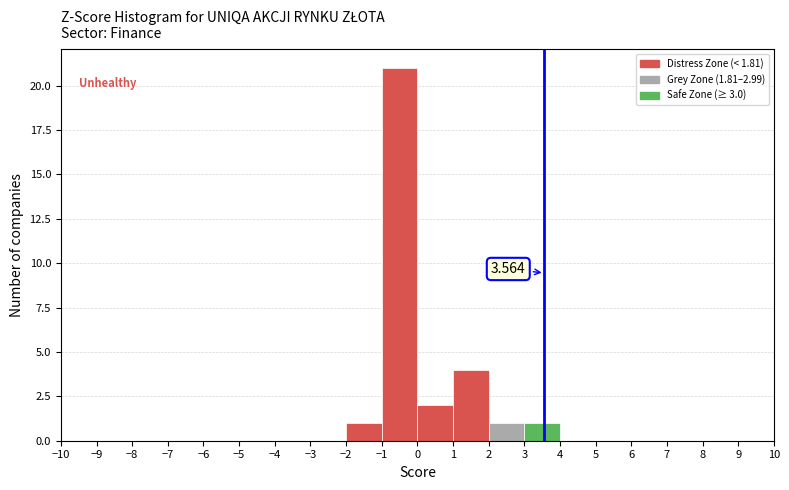

Over which range of the x-axis is the bar tallest?

-1 to 0